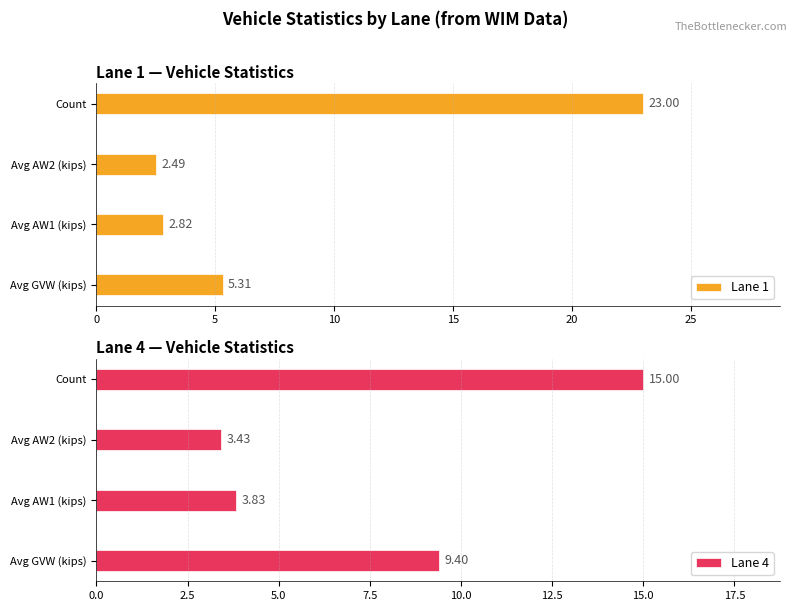

The value of Lane 1 at Avg GVW (kips) is 5.3. True or false?

True